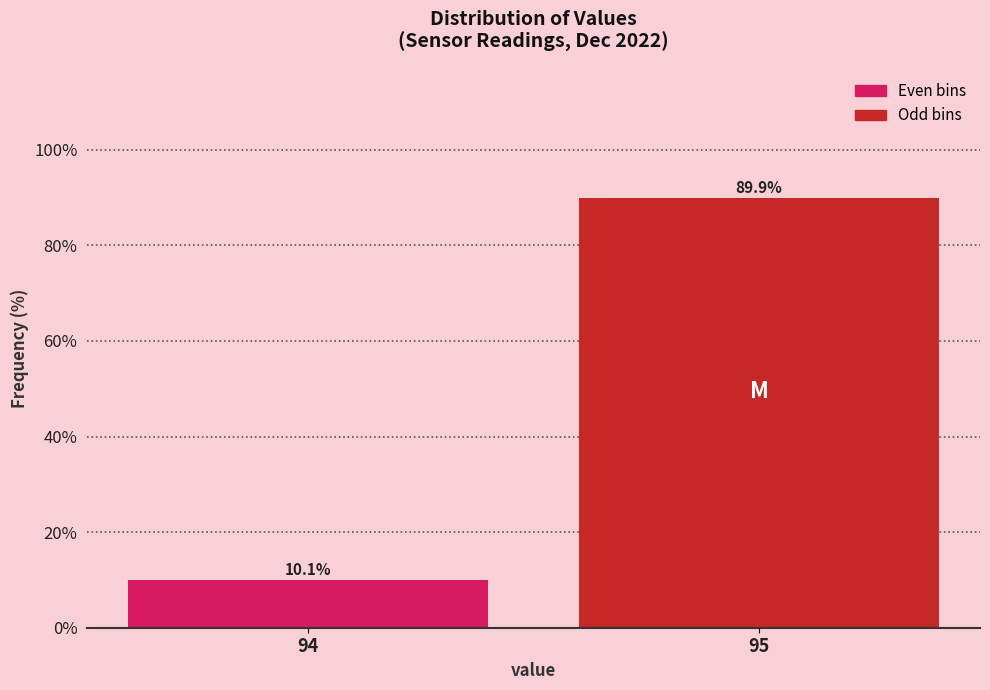

Reading left to right, list all the values displayed in this chart.

94=10.1	95=89.9